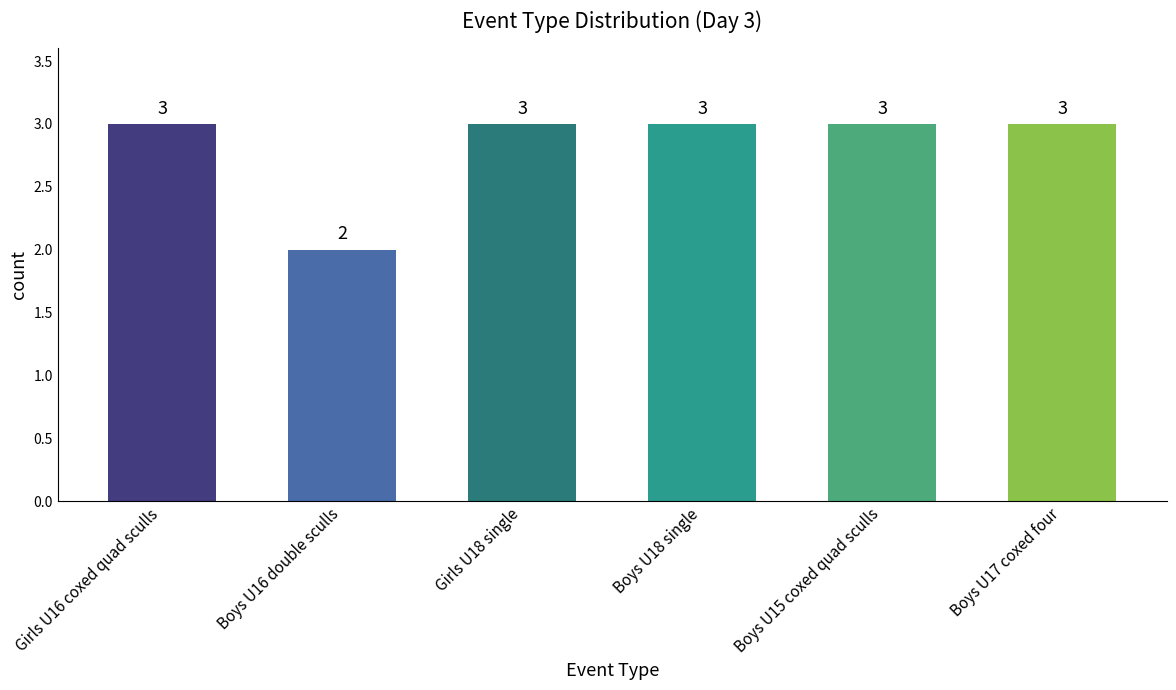

True or false: the data shows 2 at Boys U18 single.

False